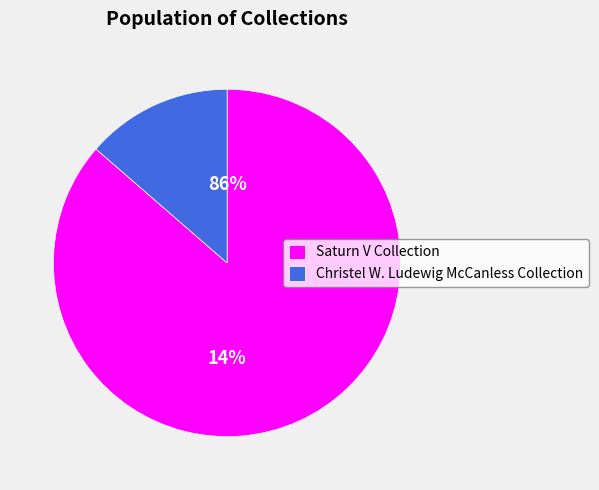

Count the number of slices in the pie.

2